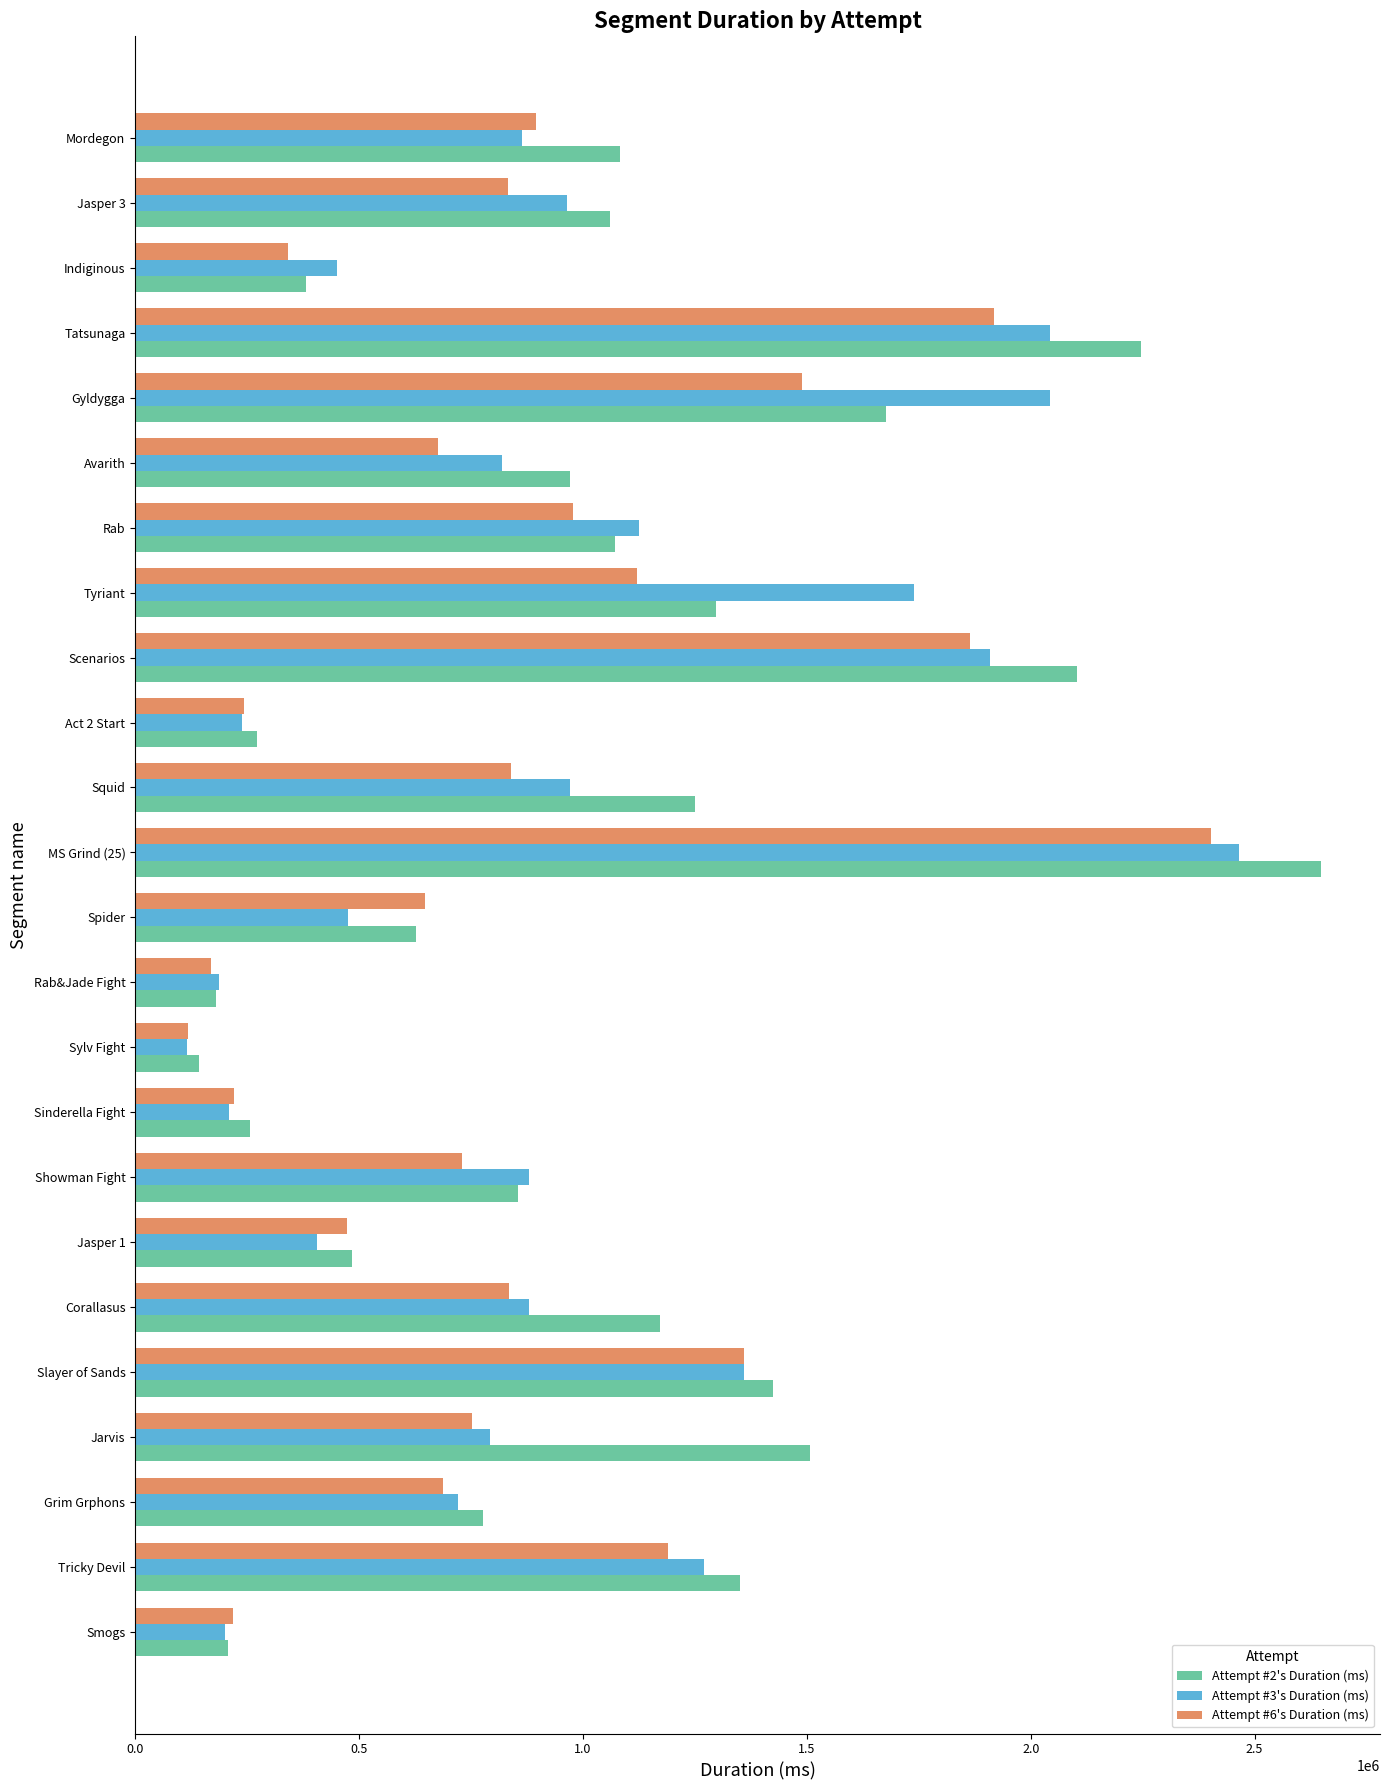

What is the average value of the Attempt #2's Duration (ms) series?

1043518